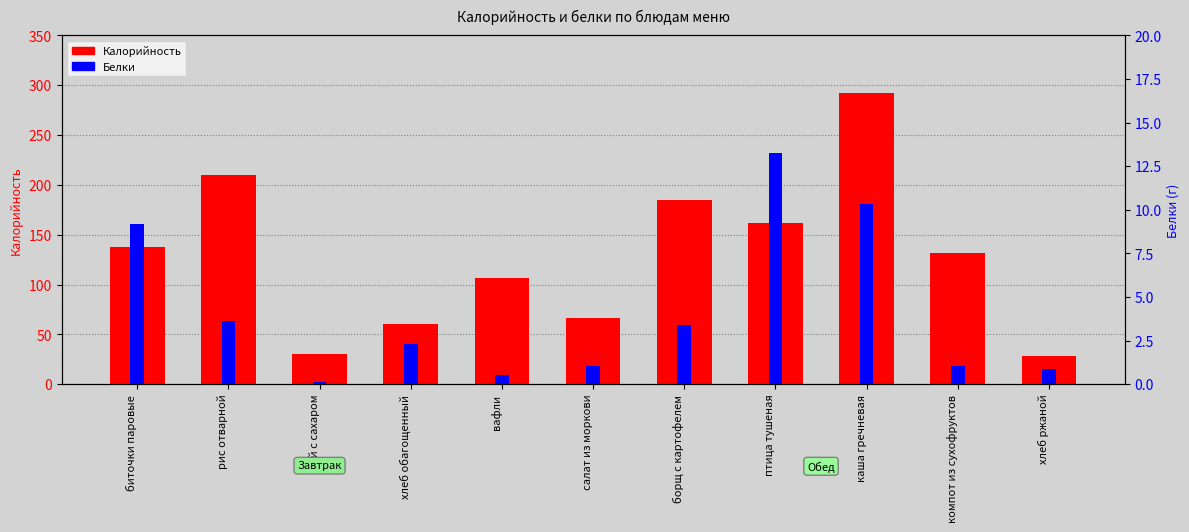

Count the number of data series in this chart.

2